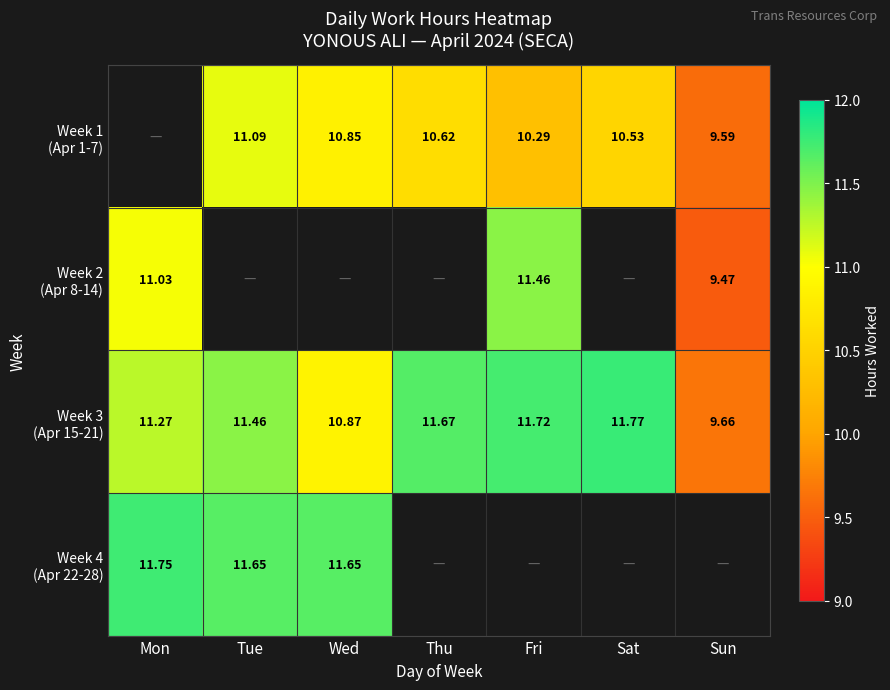

Where is Week 2 (Apr 8-14) nearest to the value 10?

Sun